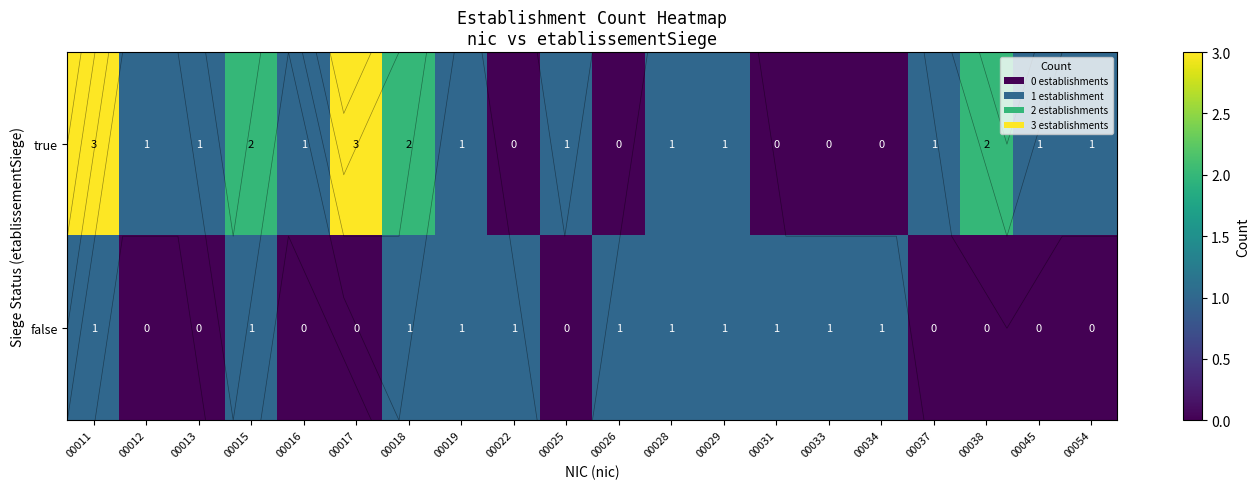

What is the difference between the second highest and second lowest values in the true series?

3